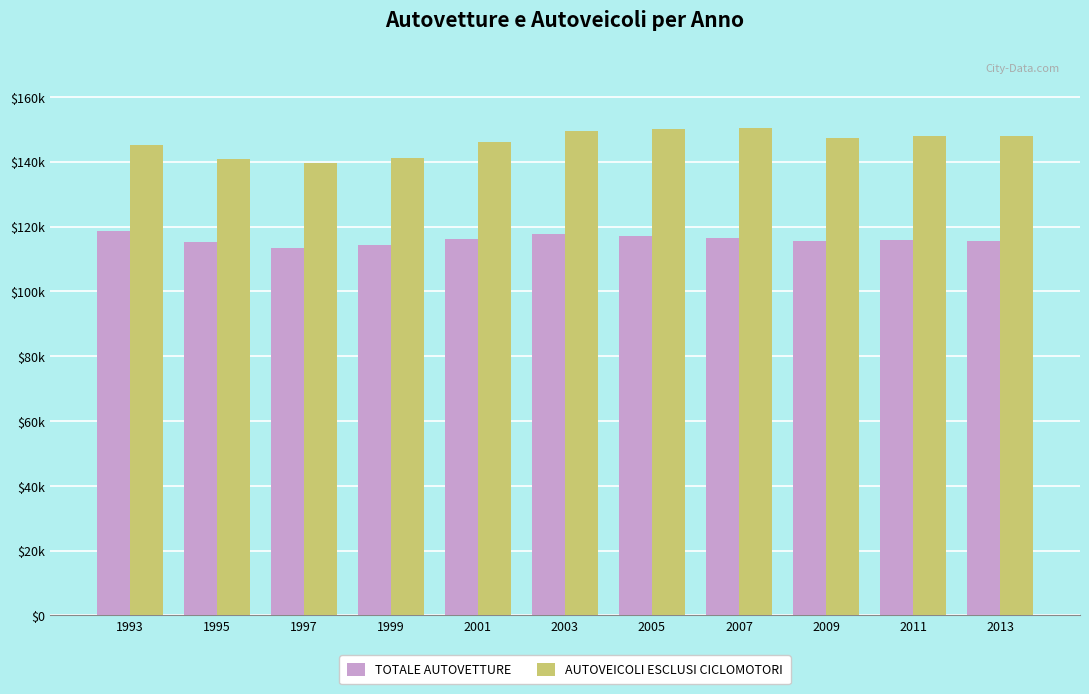

Between 1999 and 2005, which series saw the biggest shift?

AUTOVEICOLI ESCLUSI CICLOMOTORI